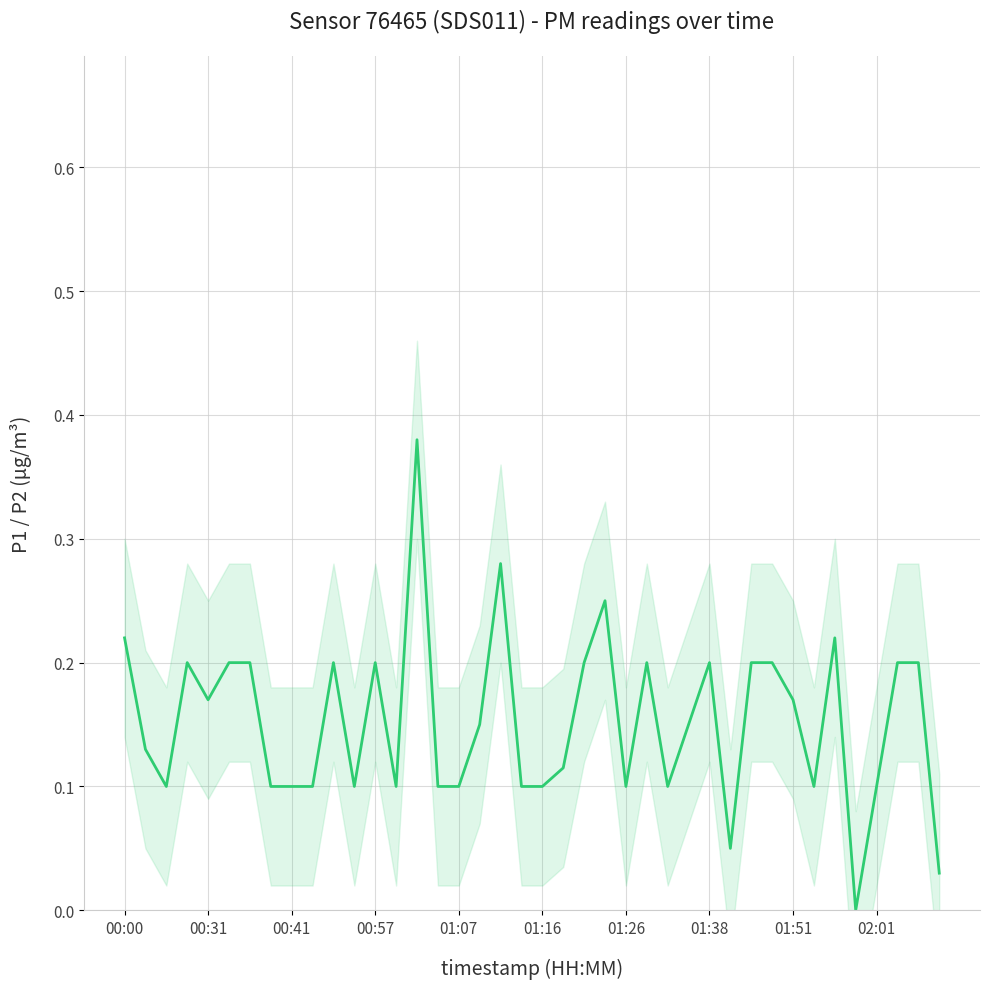

What value does the data have at 00:41?

0.1